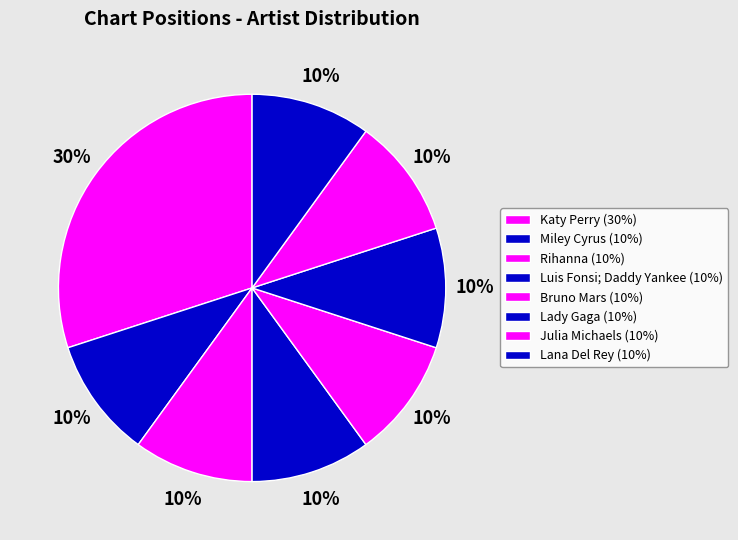

To the nearest percent, what portion does Lady Gaga represent?

10%